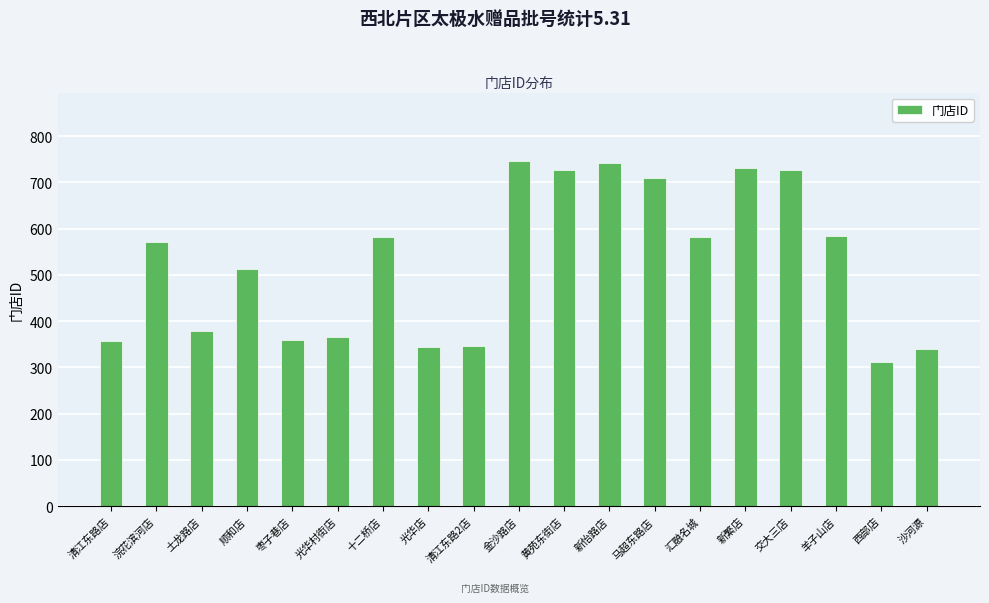

What is the difference between the second highest and minimum values?

430